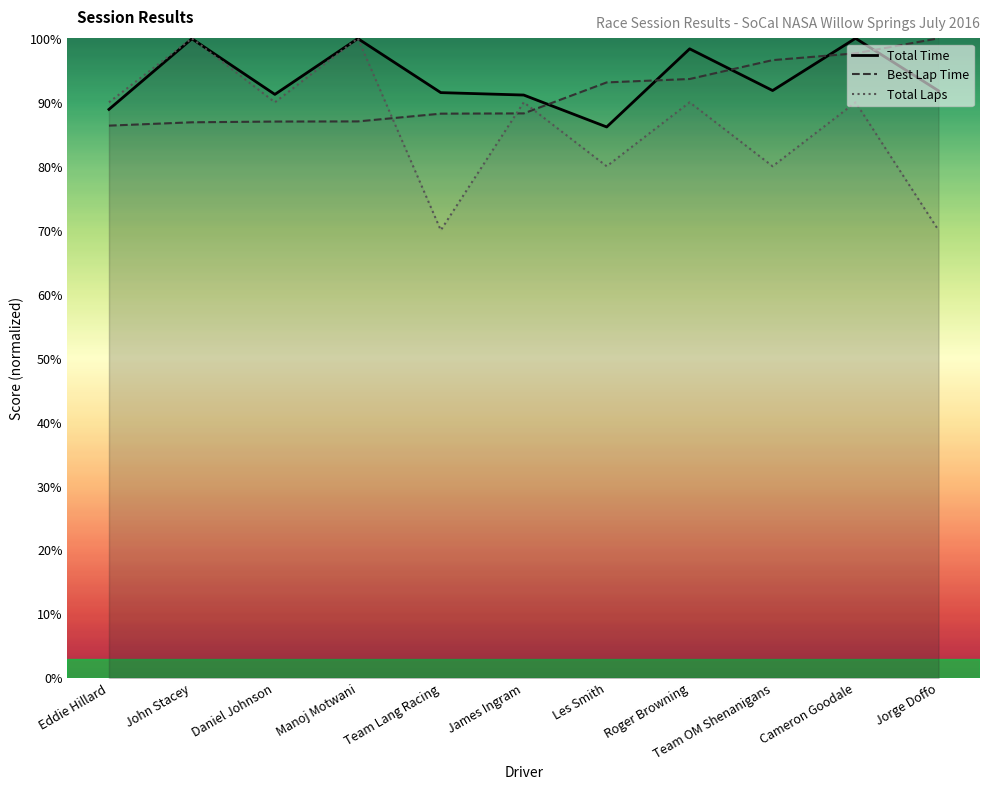

List the series in order of their peak value, lowest first.

Total Time, Best Lap Time, Total Laps